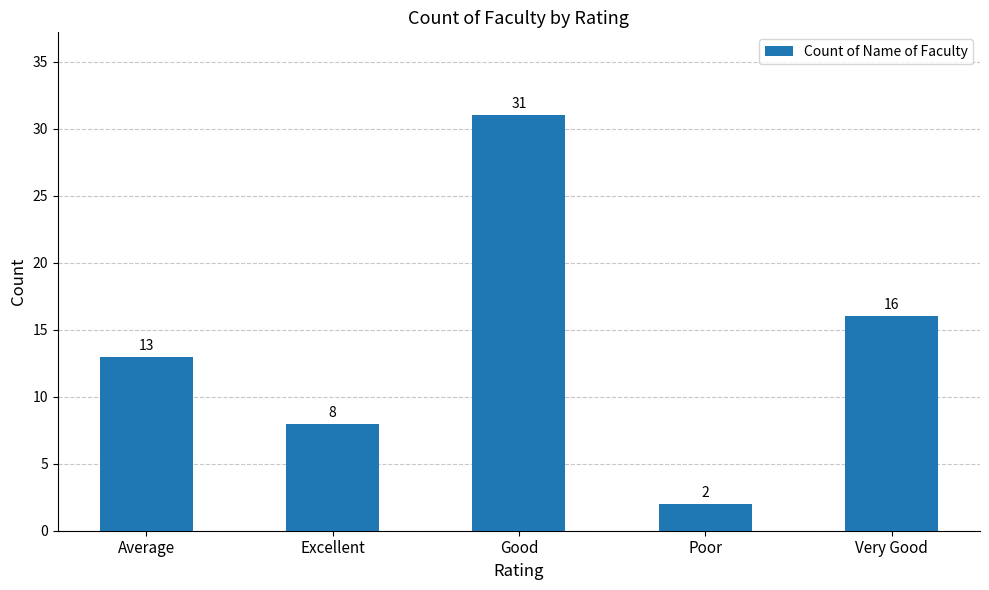

What is the greatest value displayed?

31